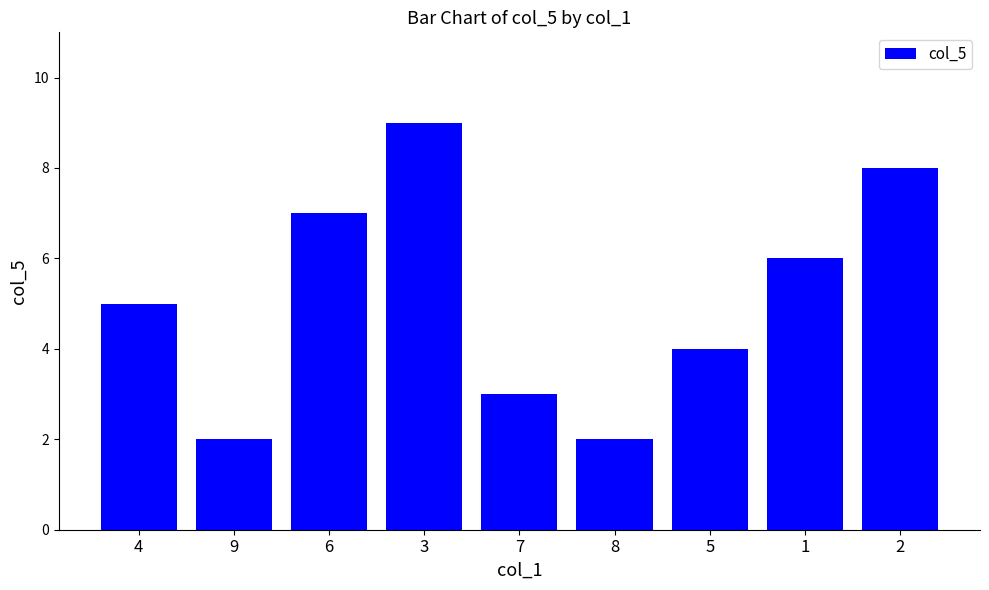

Where is the data nearest to the value 5?

4